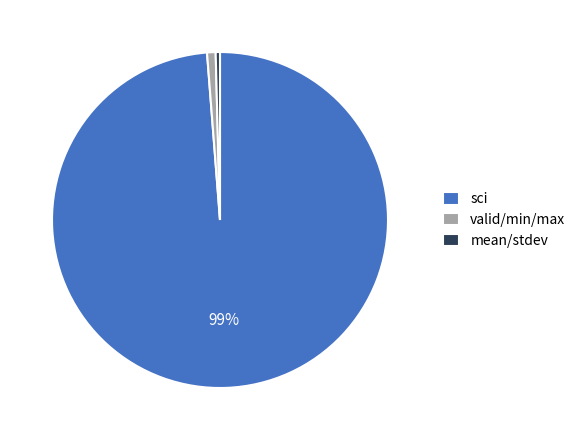

Do valid/min/max and mean/stdev together represent more than half of the pie?

No